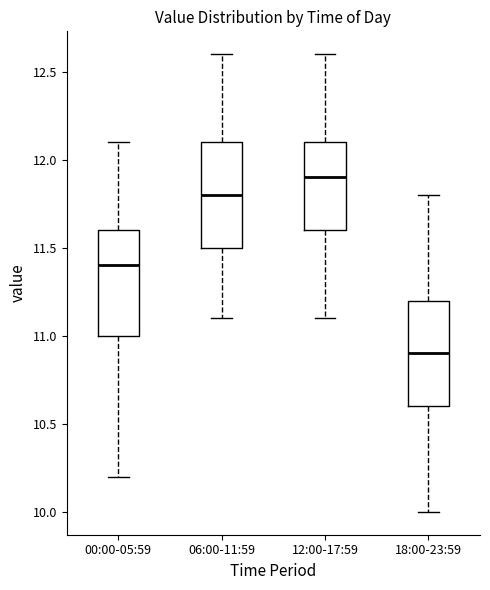

Where does the upper whisker of the box for 12:00-17:59 end on the y-axis? The values are not printed on the chart, so give them approximately, as read against the axis.

12.6